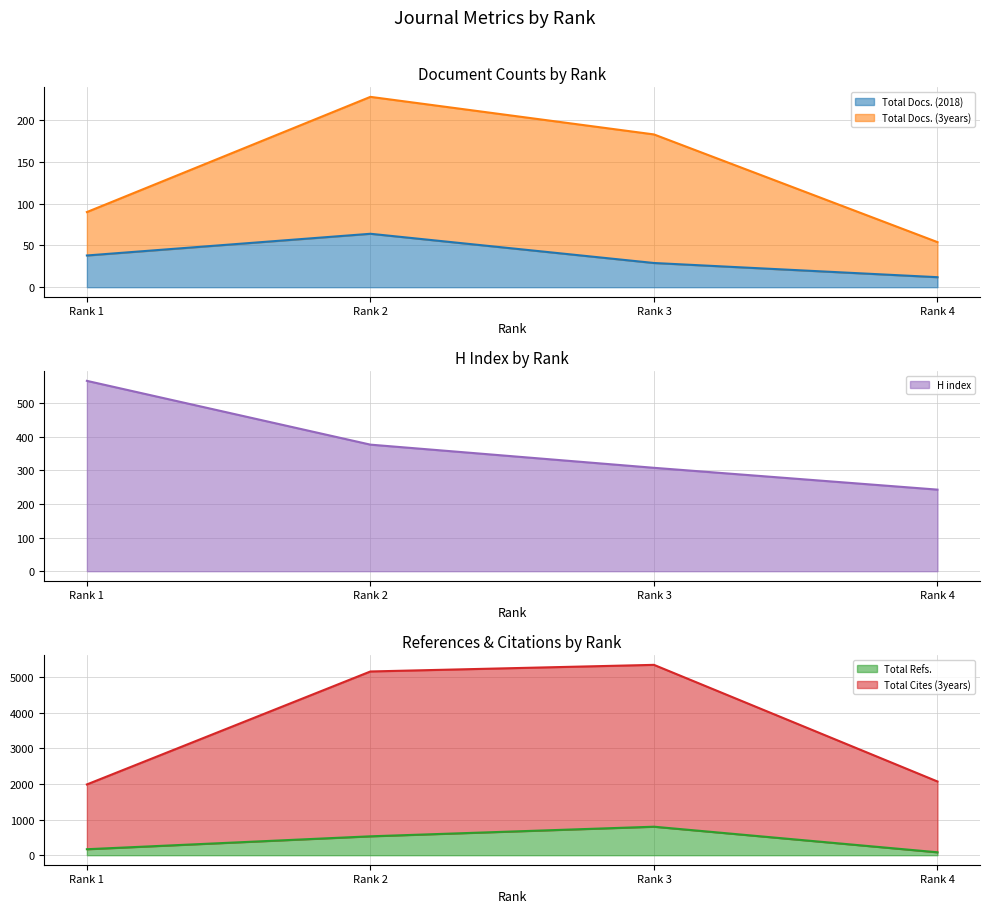

What is the value of the Total Docs. (2018) point at the 3rd from the left?

29